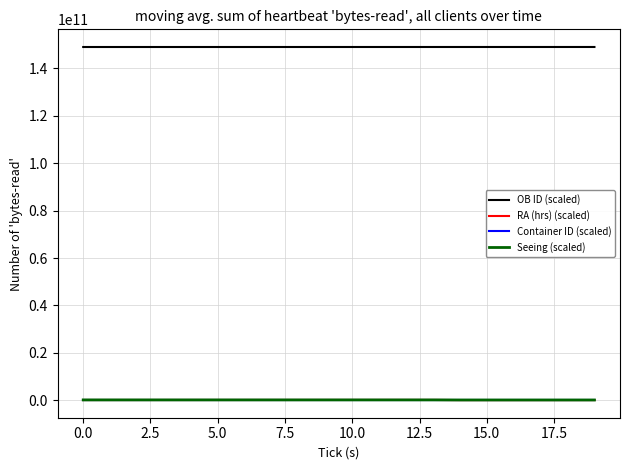

True or false: Seeing (scaled) and OB ID (scaled) intersect in this chart.

False